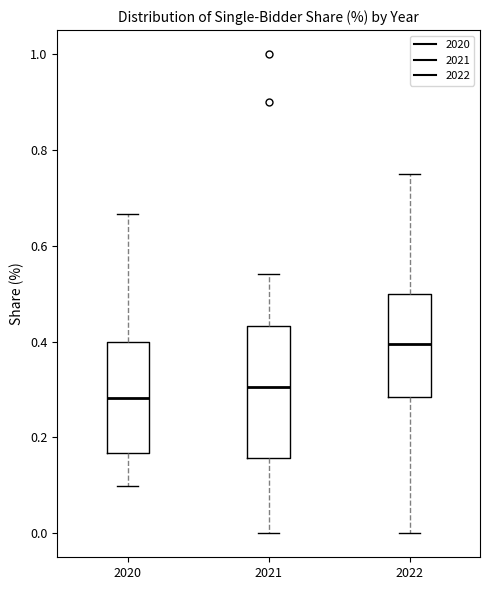

Which box's median line is the lowest?

2020